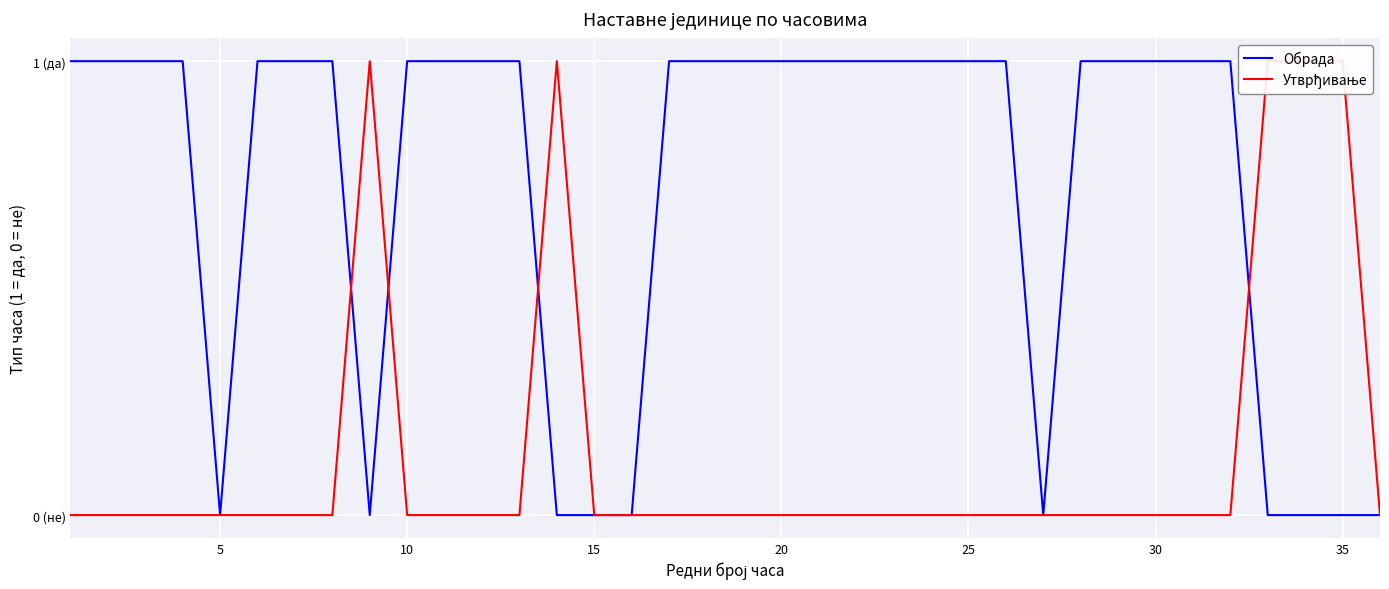

How many categories are shown in the chart?

36